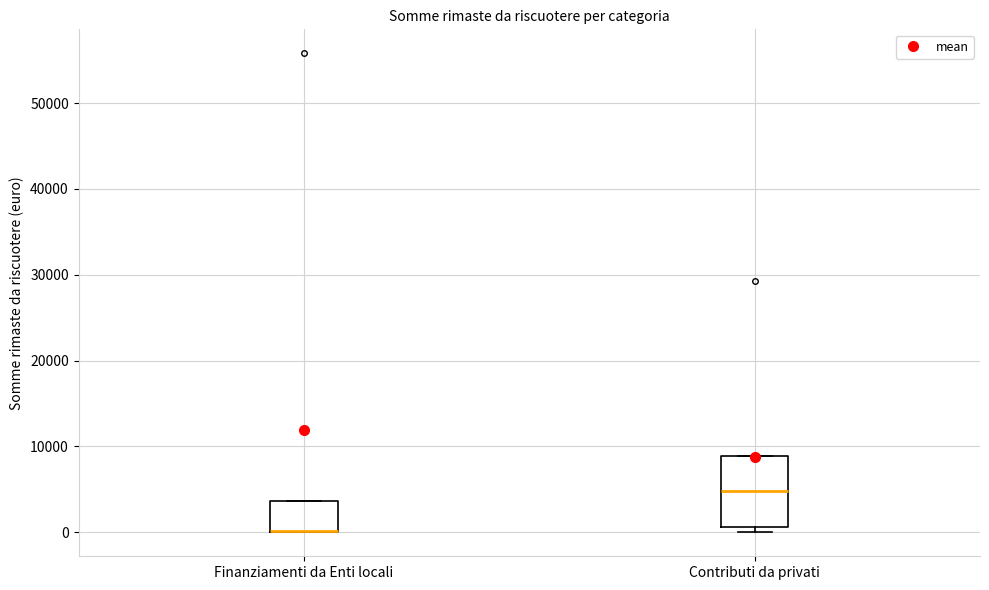

Reading left to right, transcribe this box plot: for each box, give where its median line is, the range the box spans, and where its two whiskers end, as read against the y-axis. The values are not printed on the chart, so give them approximately, as read against the axis.

Finanziamenti da Enti locali: median 0 (drawn on the box's lower edge), box 0 to 4000, whiskers 0 to 4000
Contributi da privati: median 5000, box 1000 to 9000, whiskers 0 to 9000